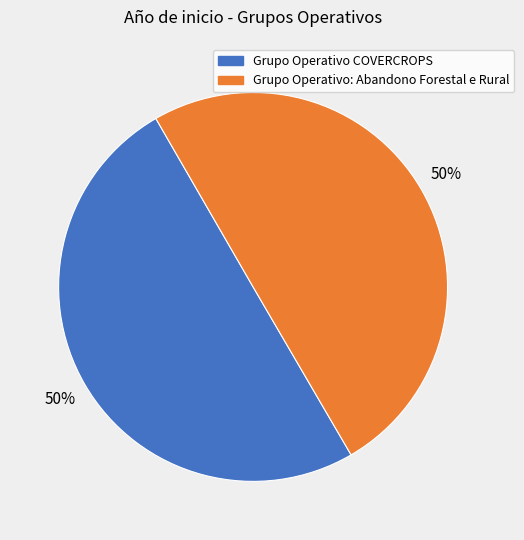

Is it true that Grupo Operativo: Abandono Forestal e Rural is 50% of the pie?

True